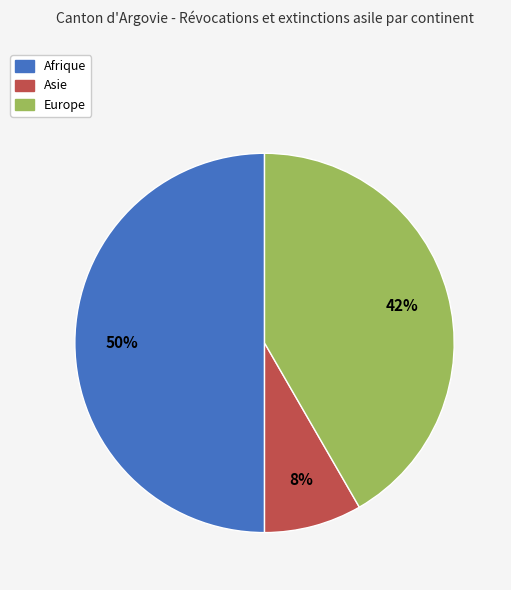

Which category has the smallest portion of the pie?

Asie